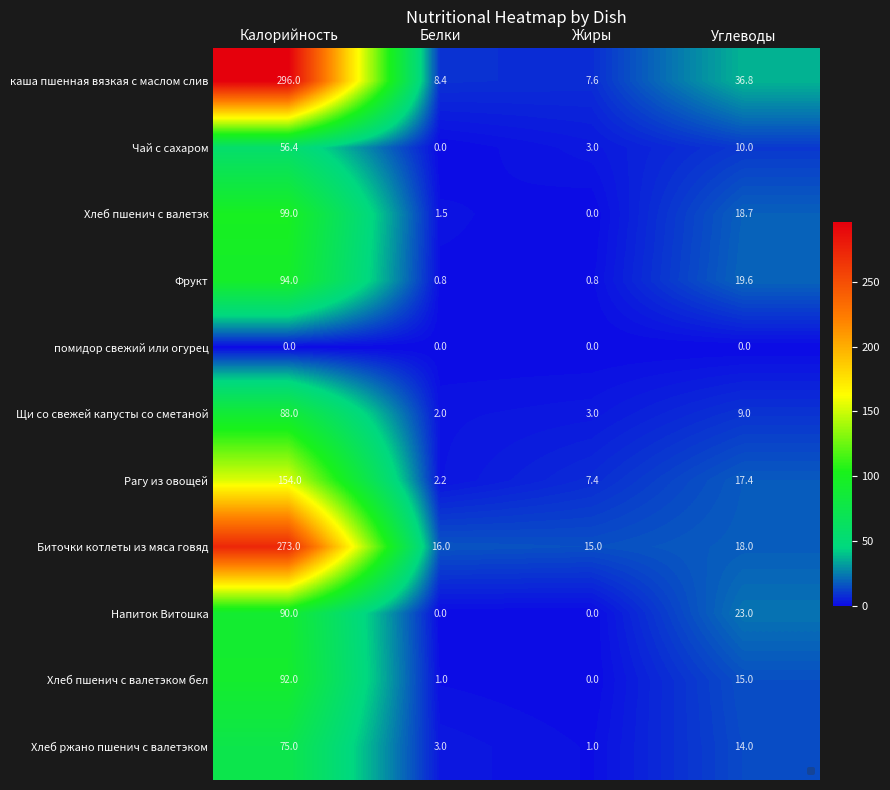

The Хлеб пшенич с валетэком бел series shows 24.6 at Калорийность. True or false?

False